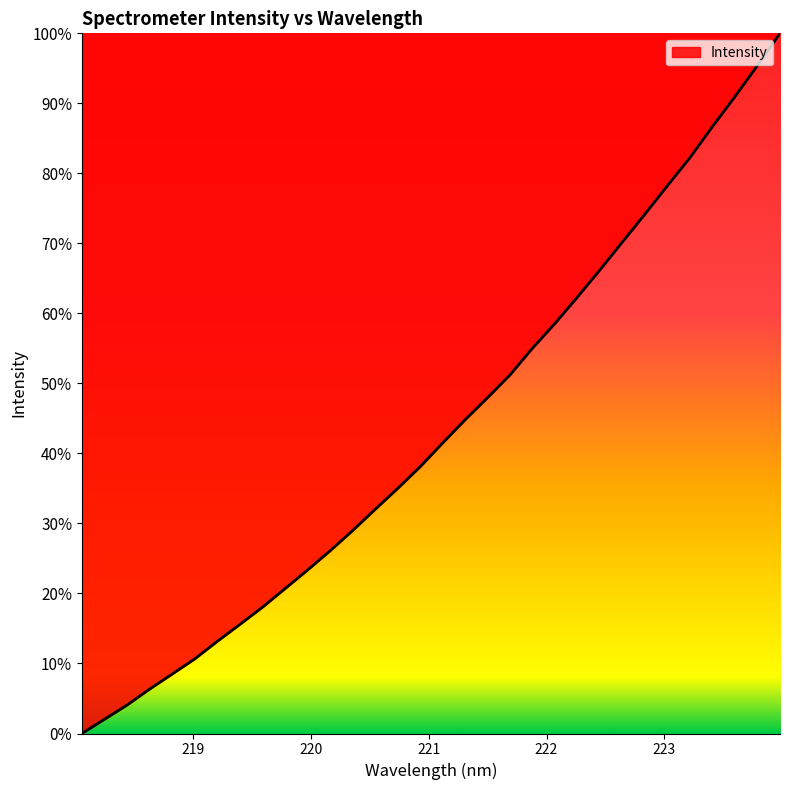

What is the greatest value displayed?

100.0